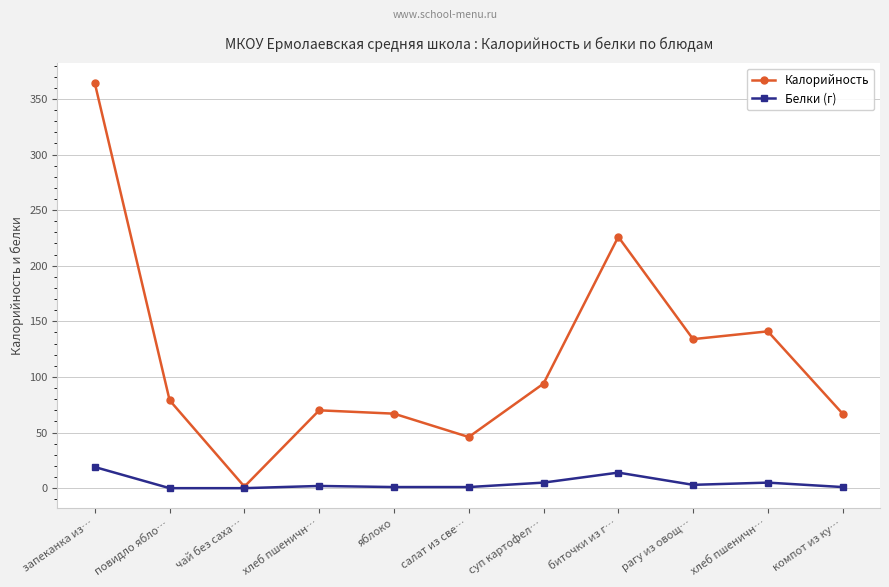

Is this an area chart (filled region under the line)?

No